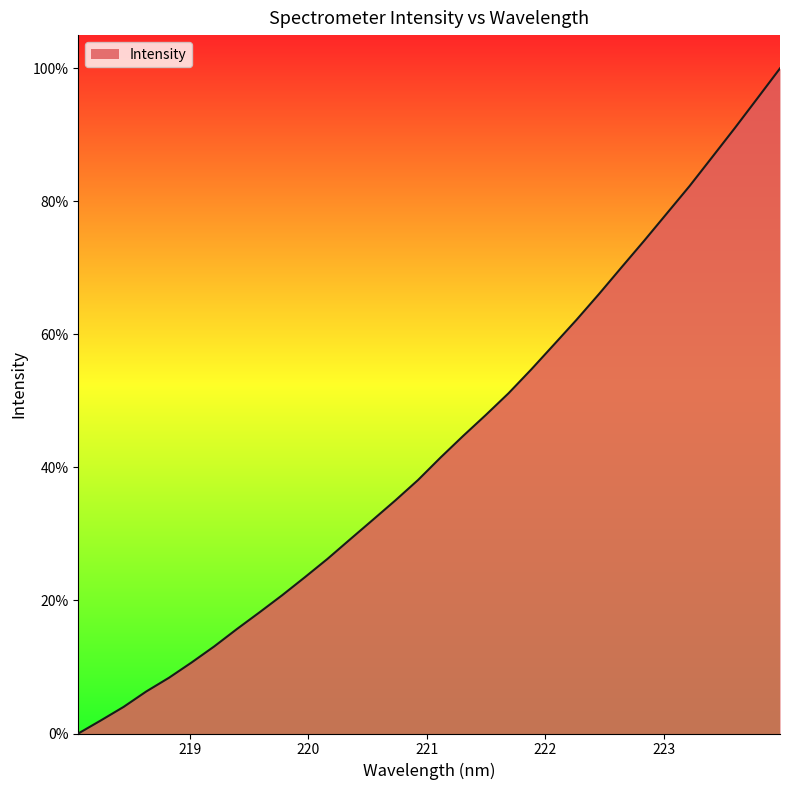

What is the maximum value shown in the chart?

100.0